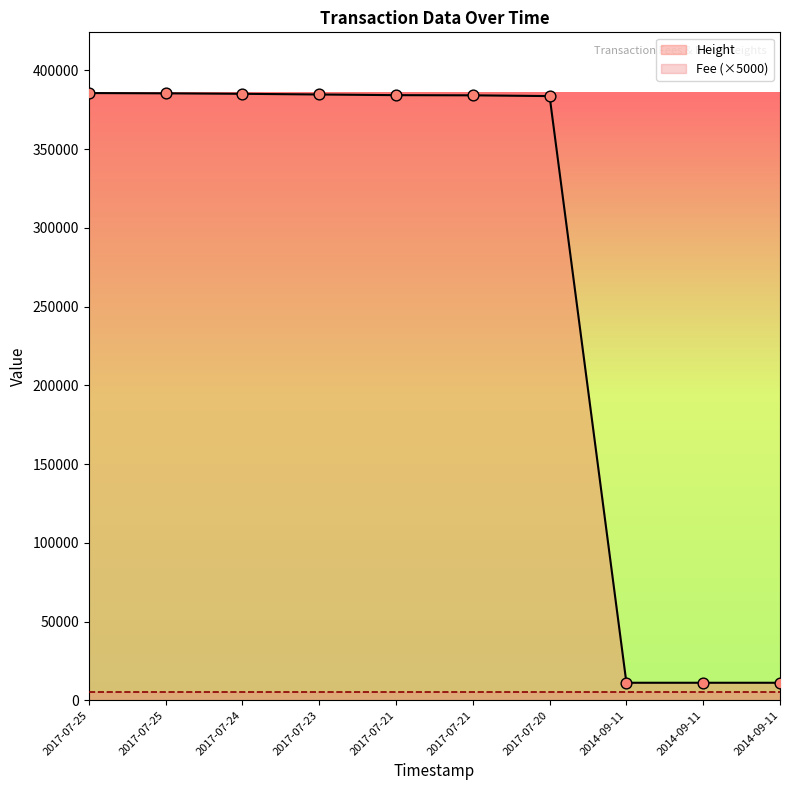

Which has a higher value, 2017-07-24 or 2017-07-25?

2017-07-25